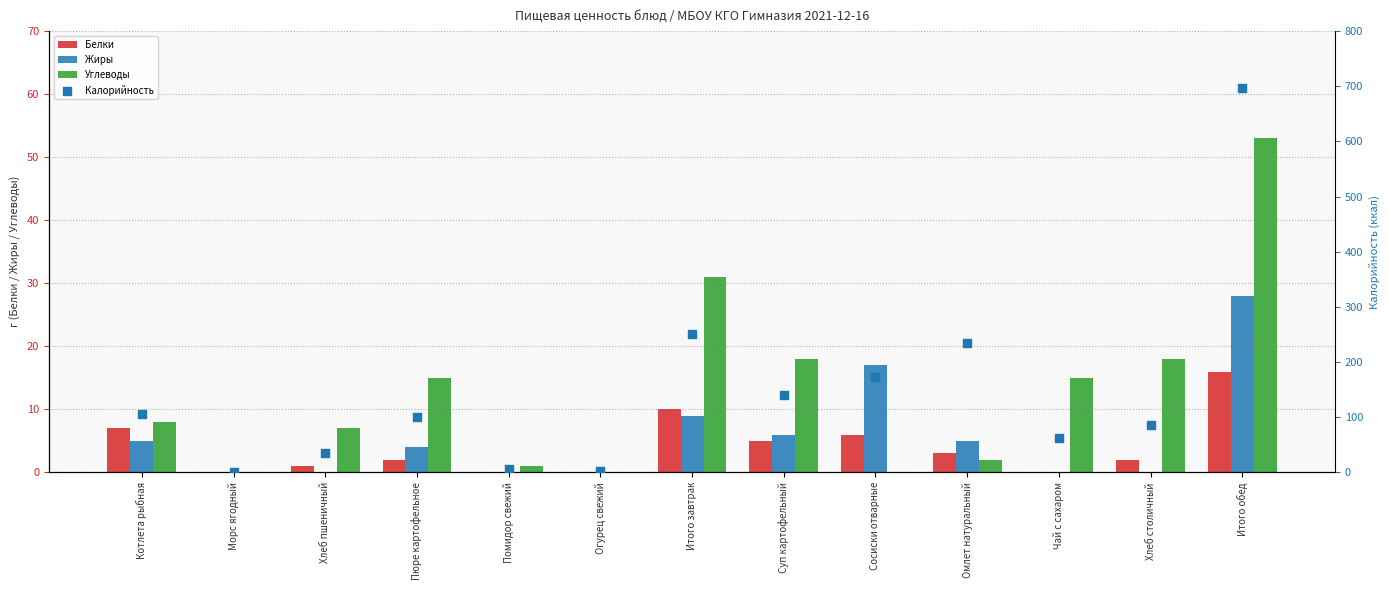

Which series reaches the maximum Y coordinate?

Калорийность